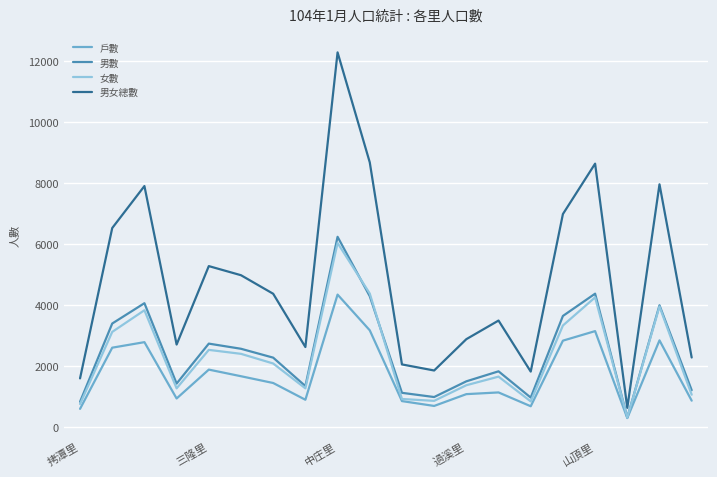

Which series has the largest range (max minus min)?

男女總數